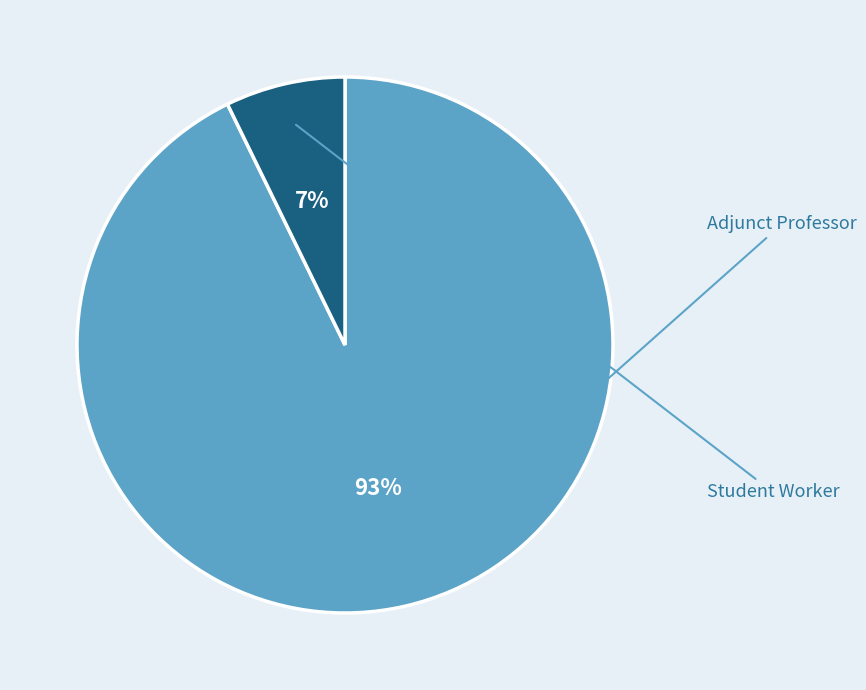

Is it true that Student Worker is 1% of the pie?

False